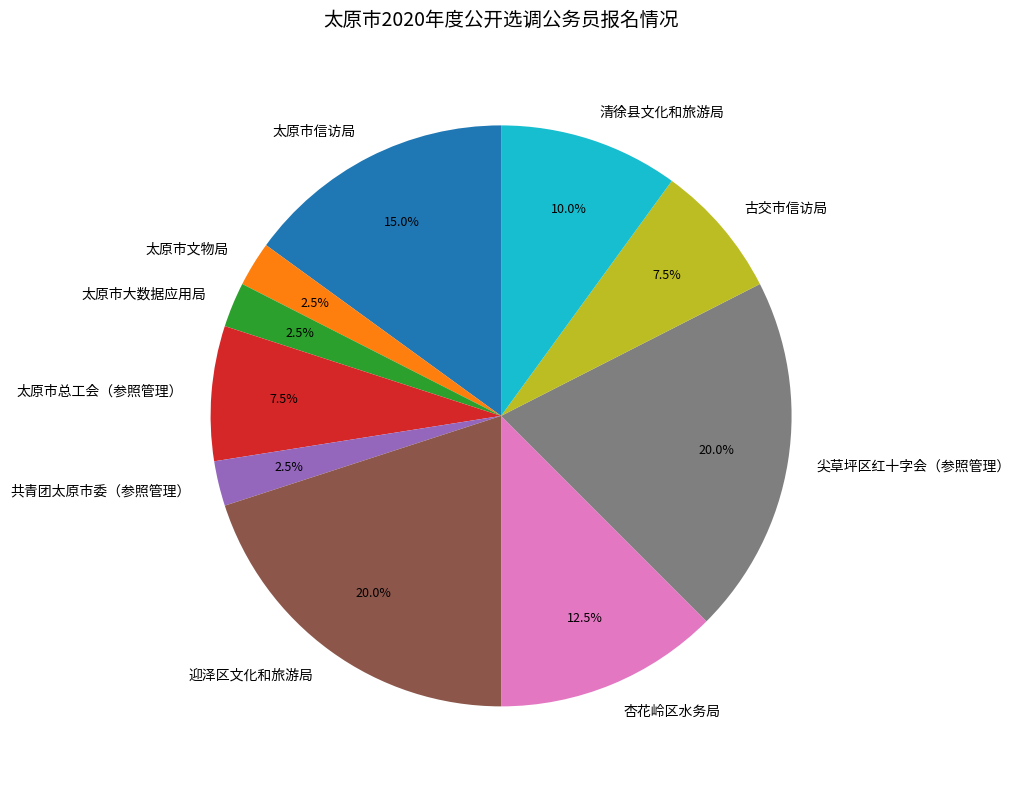

What portion of the pie excludes 清徐县文化和旅游局?

90.0%